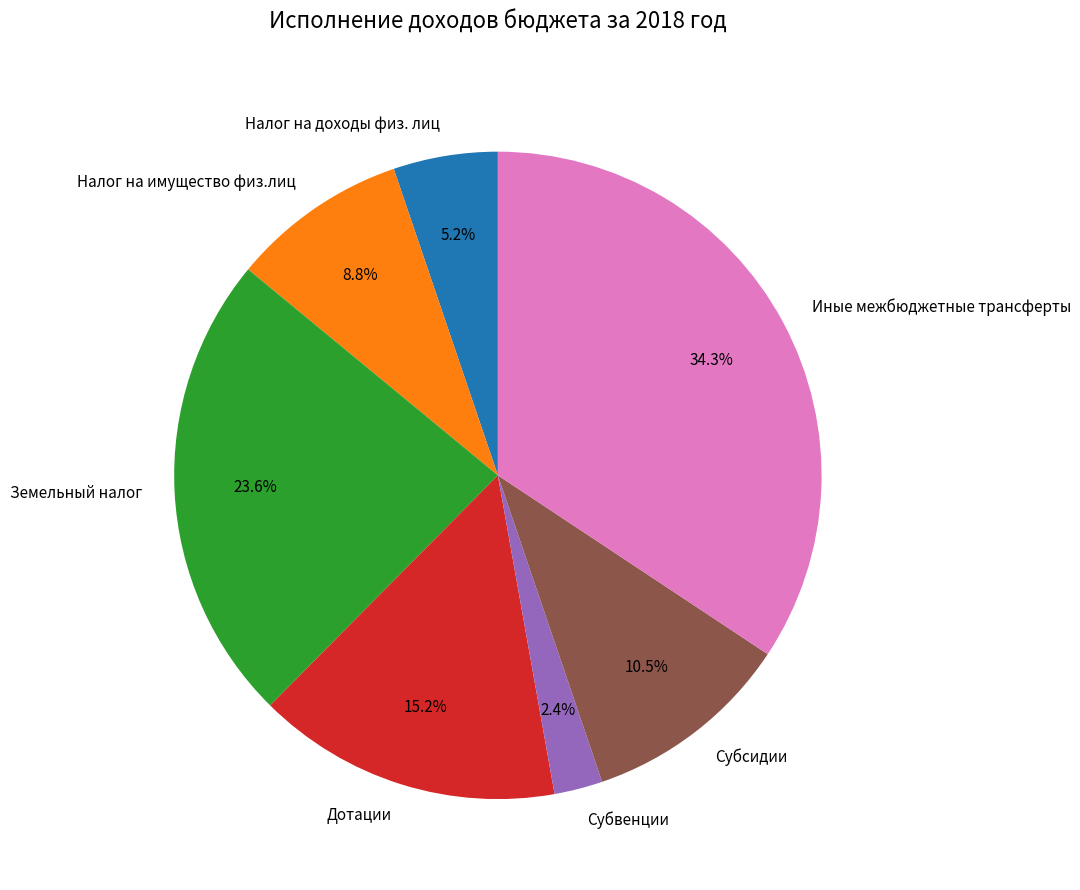

To the nearest percent, what portion does Субвенции represent?

2%